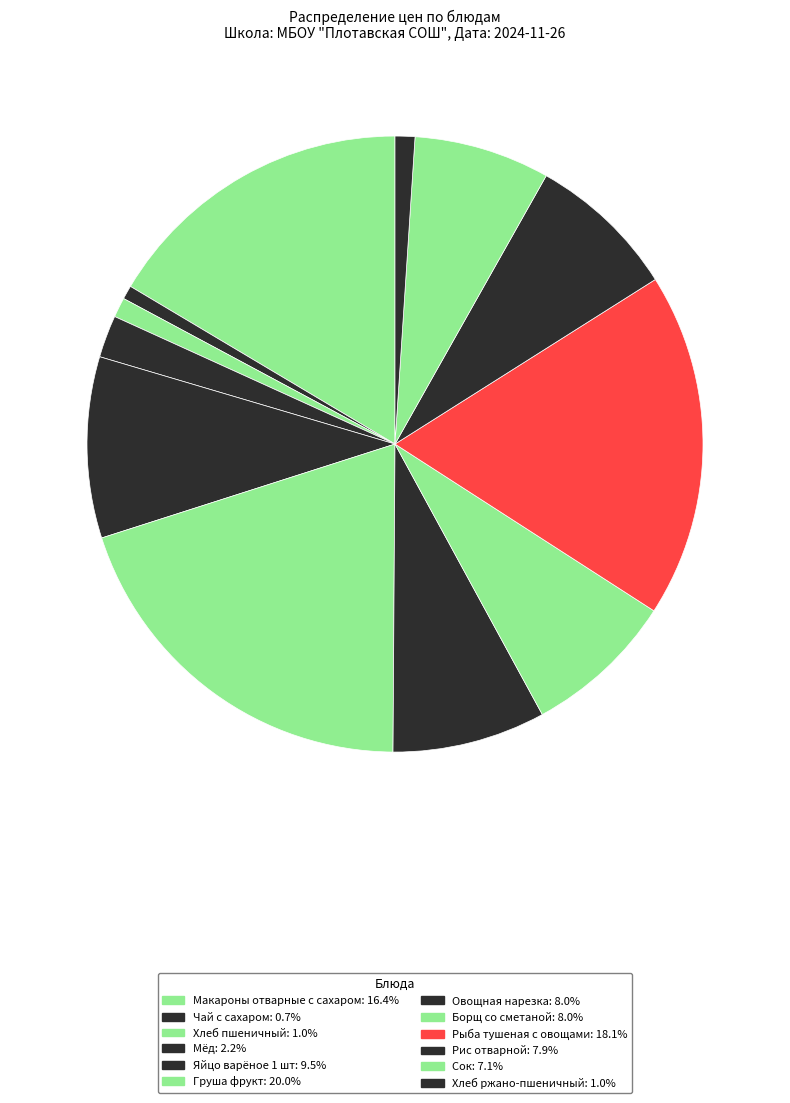

To the nearest percent, what is the difference between the largest and smallest slice percentages?

19%